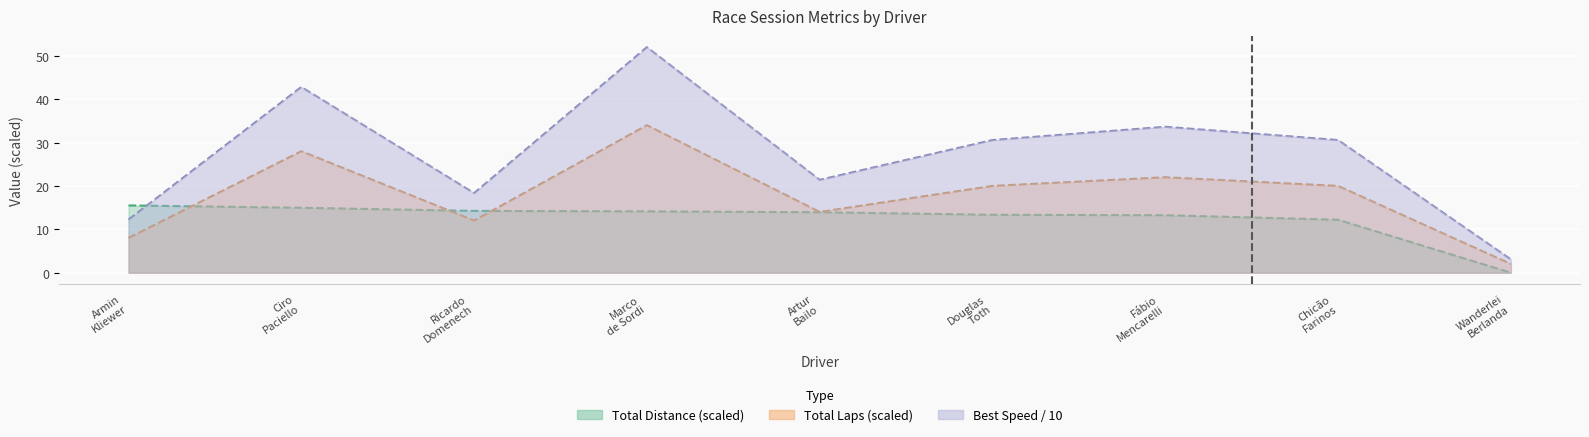

At which category is the sum across all series the highest?

Marco de Sordi